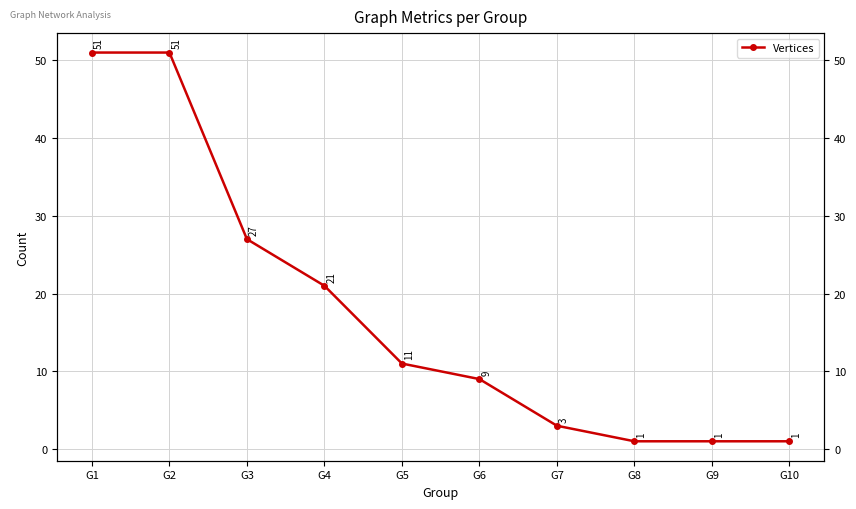

How many data points are less than 11?

5